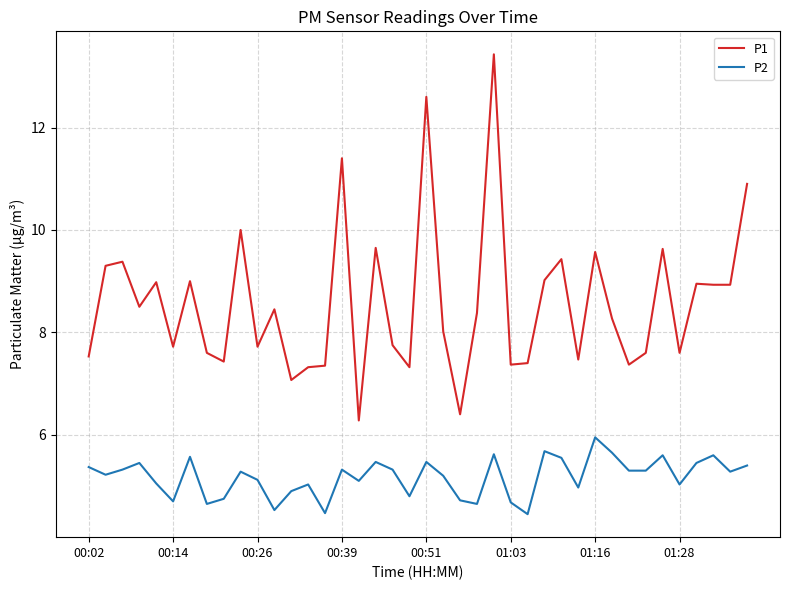

Is this an area chart (filled region under the line)?

No